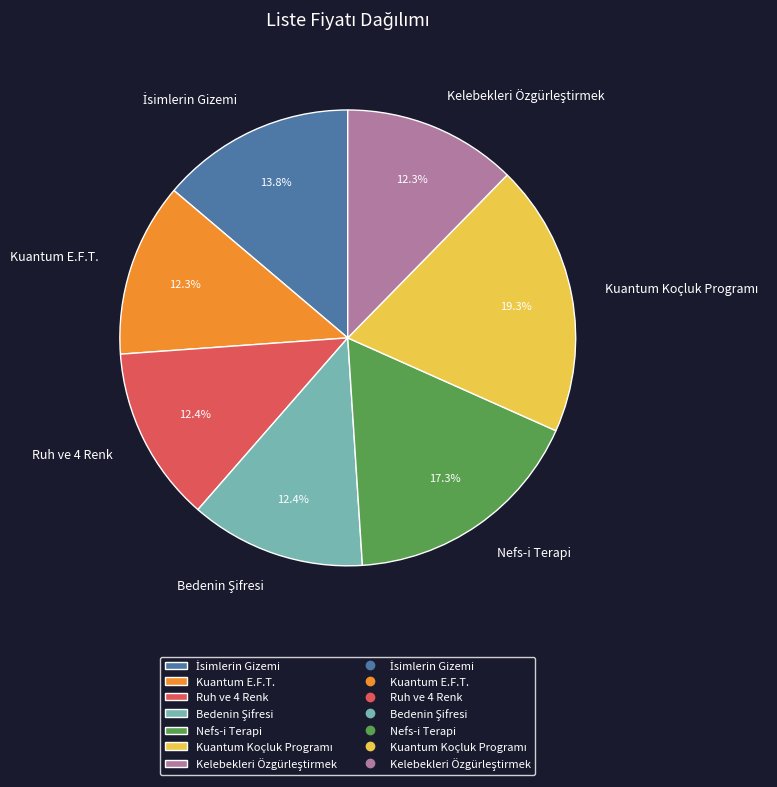

Is Kuantum E.F.T. the majority of the pie?

No